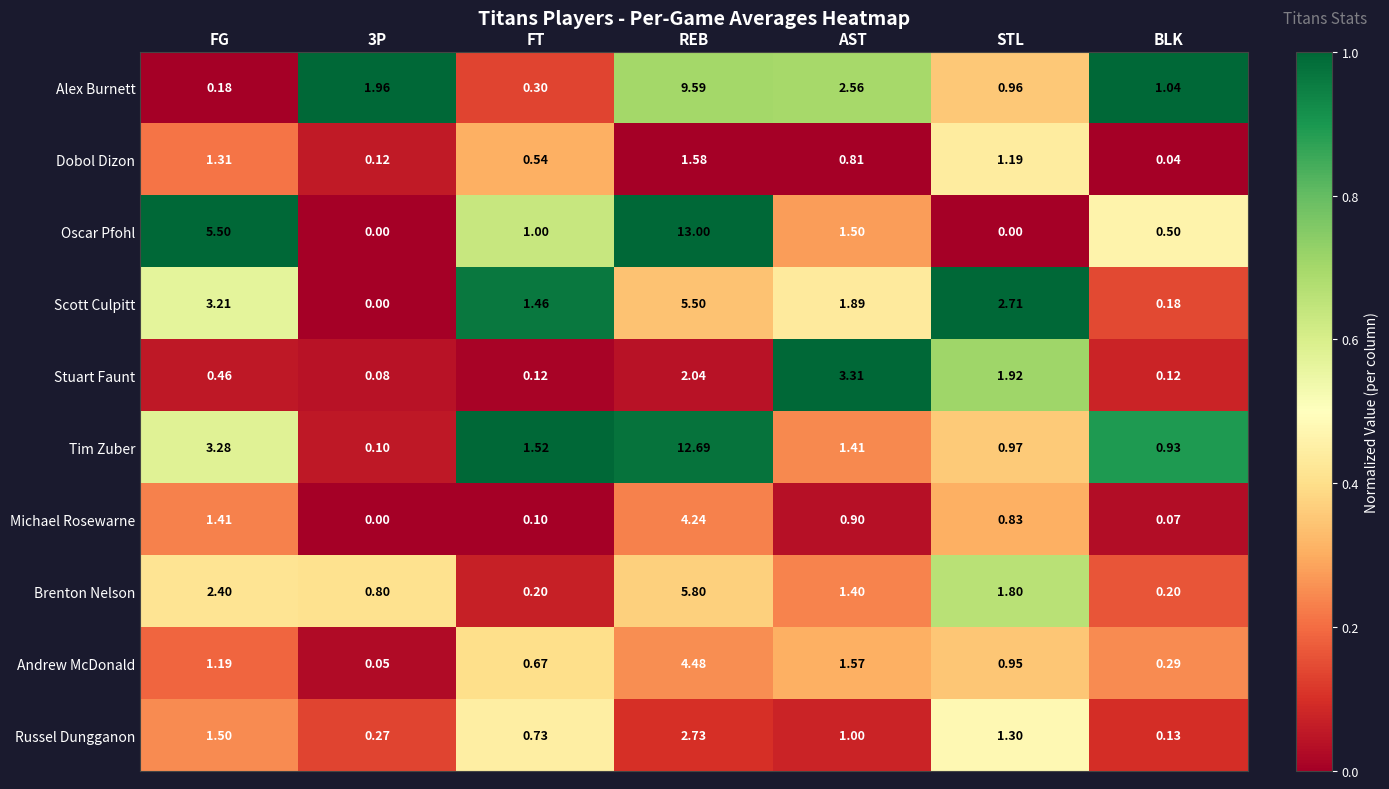

At which label does Brenton Nelson reach its peak?

REB